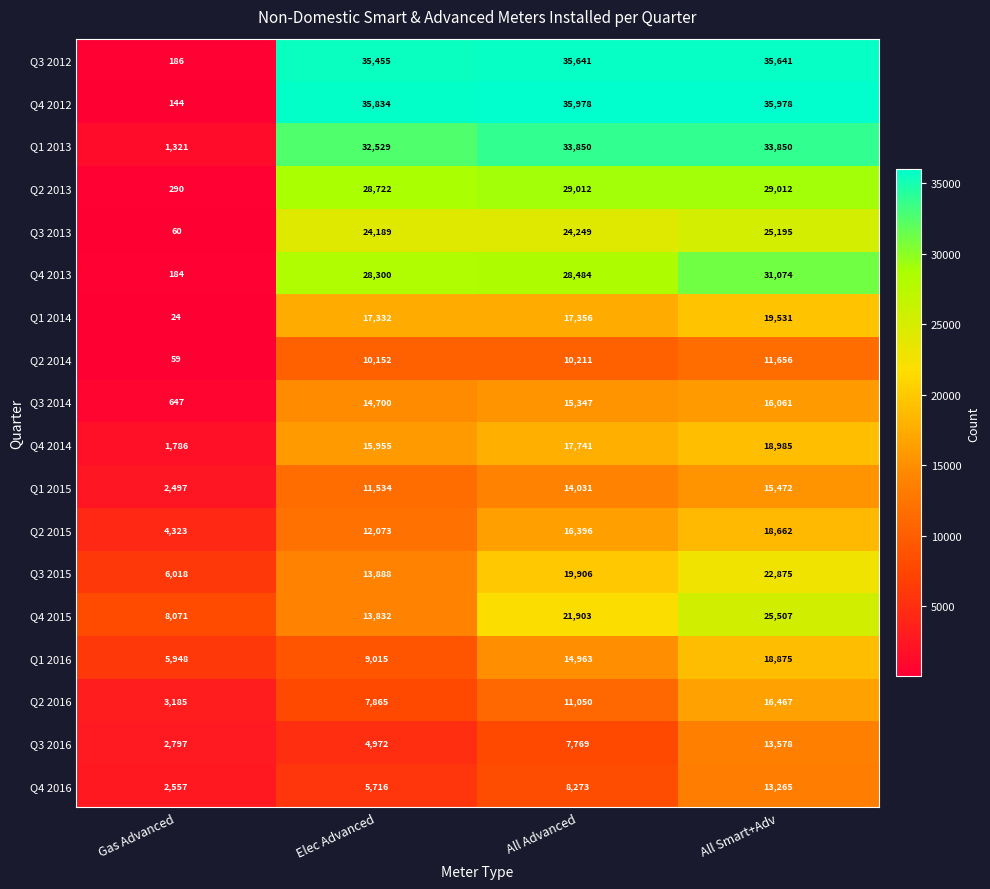

What is the minimum value shown in the chart?

24